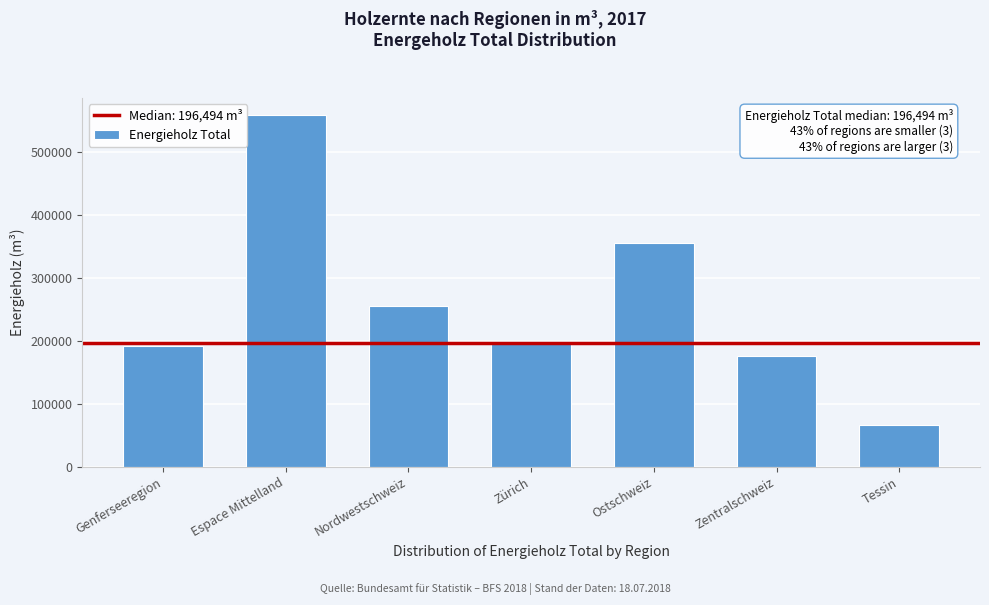

Reading left to right, extract all data points from this chart.

192214	558263	254643	196494	356150	176490	66790